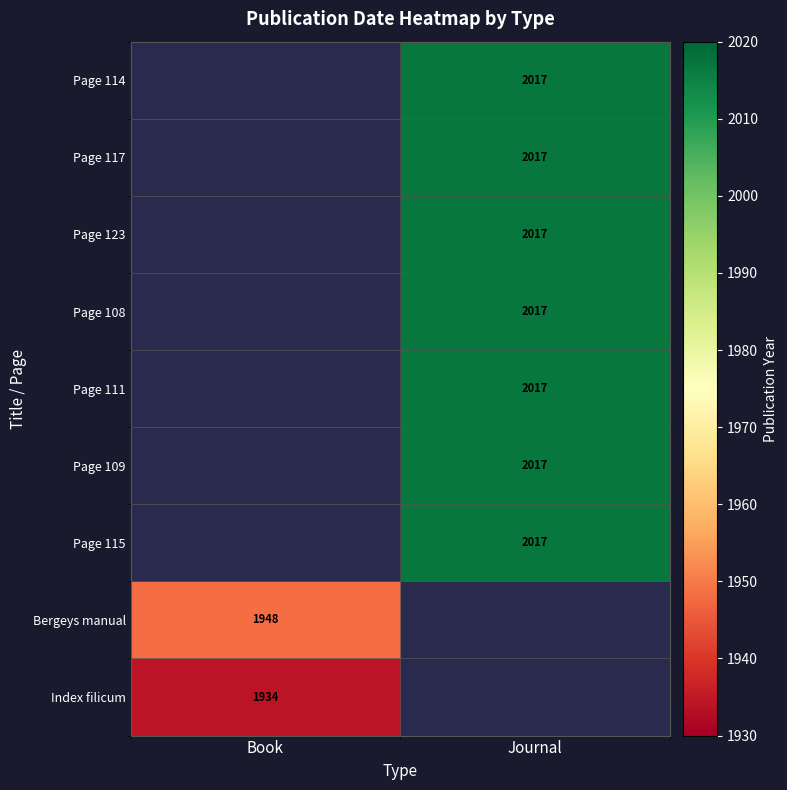

The Page 108 series shows 1233 at Journal. True or false?

False